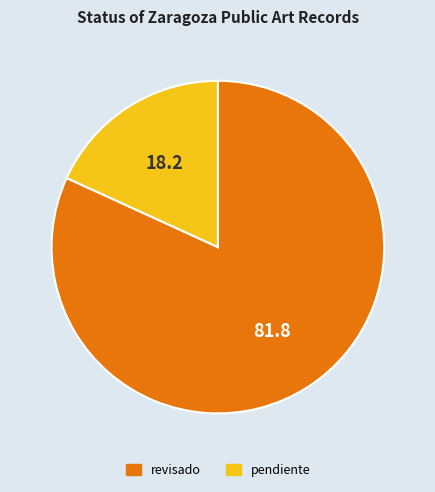

Between pendiente and revisado, which is larger?

revisado